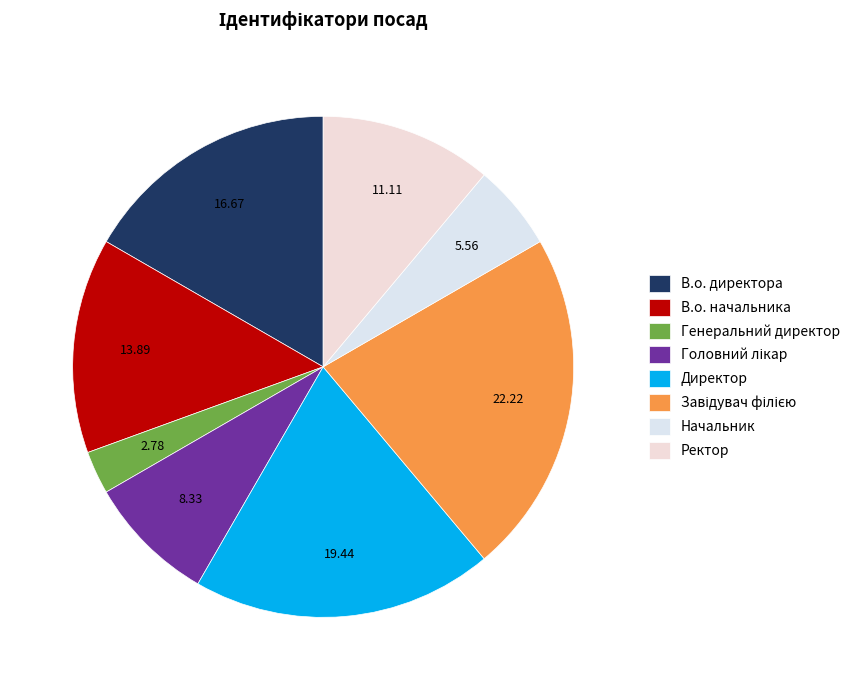

To the nearest percent, what is the combined percentage of Завідувач філією and Ректор?

33%